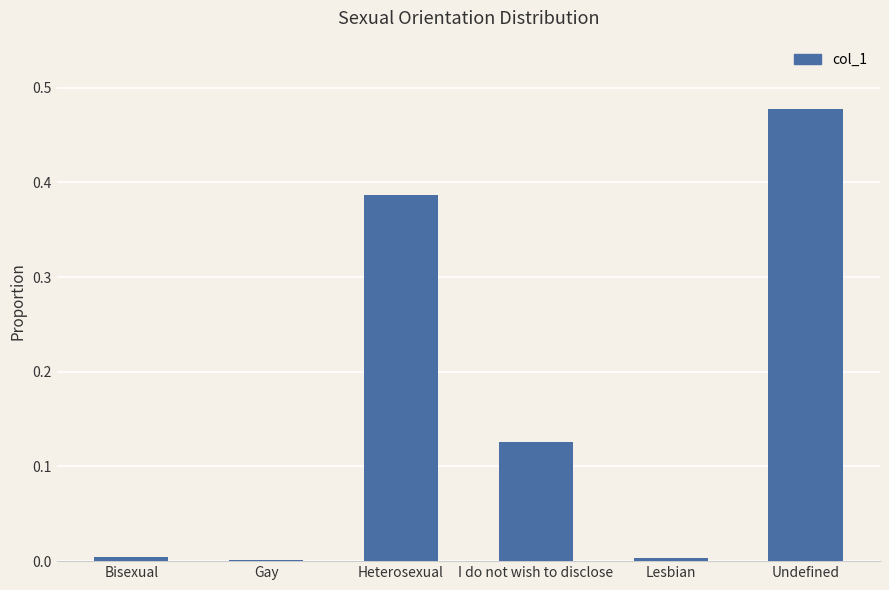

What position from the right is Undefined?

1